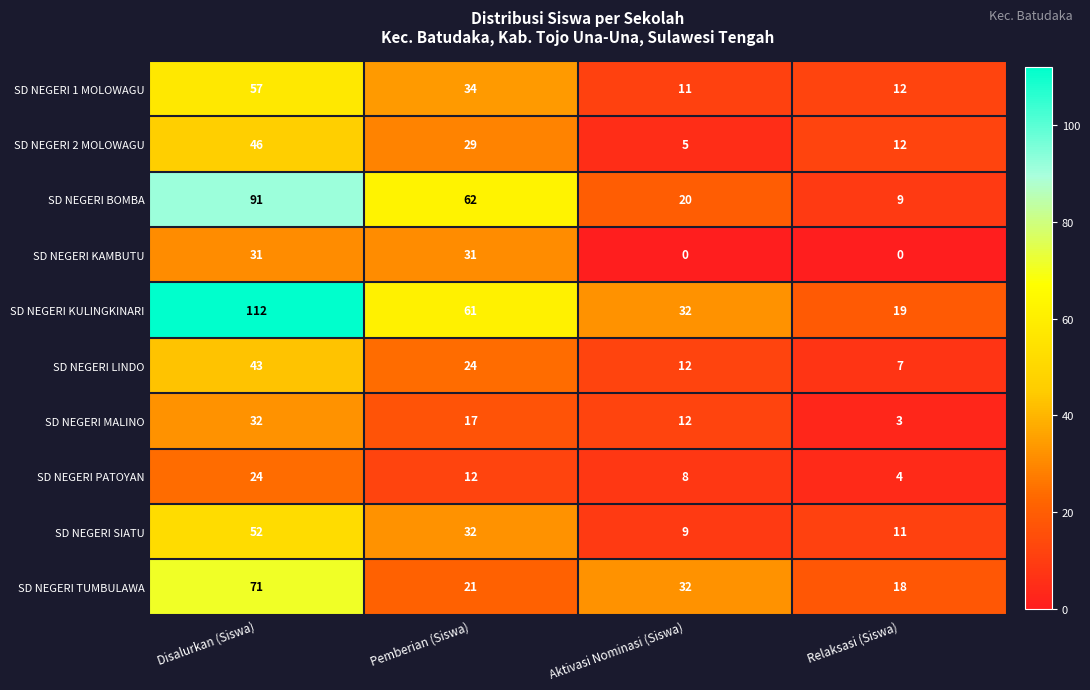

Count the number of categories in the chart.

4